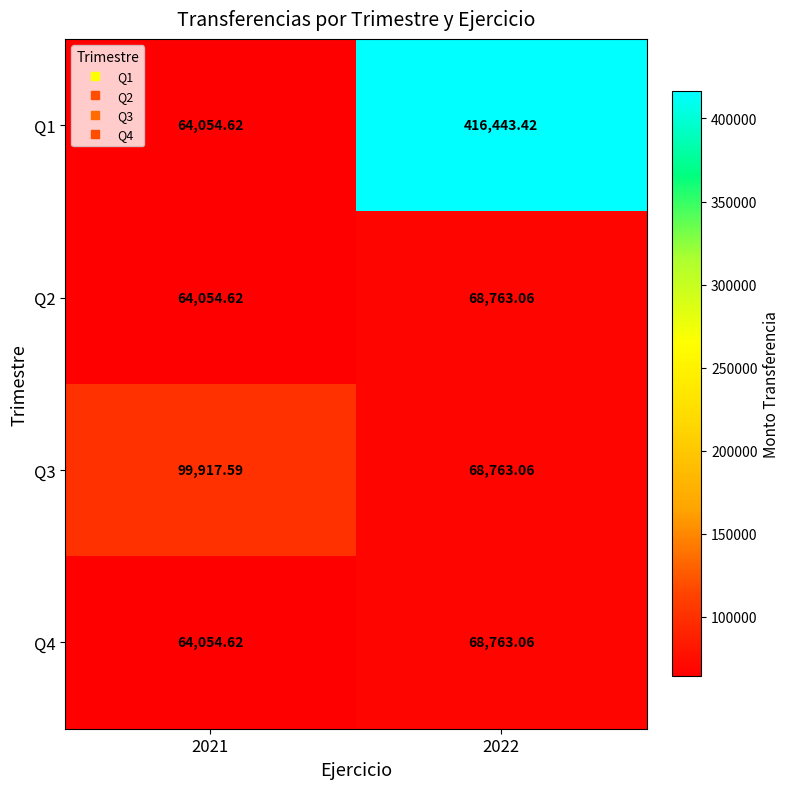

Is the value of Q1 at 2022 greater than the value of Q3 at 2021?

Yes